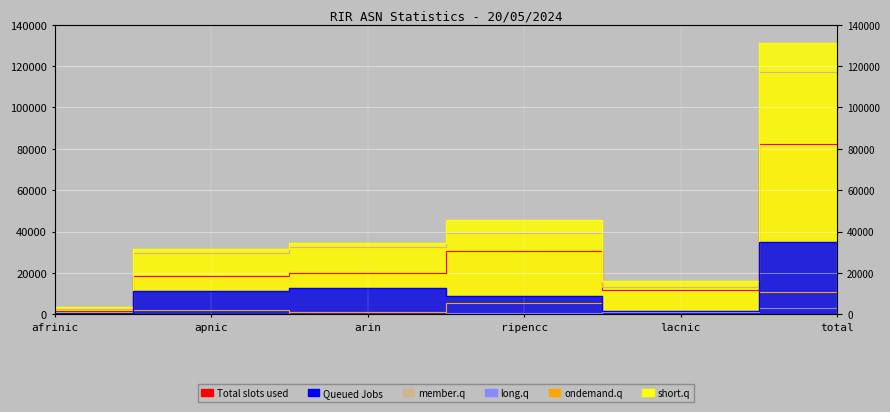

What is the value of the long.q point at the 3rd from the left?

924